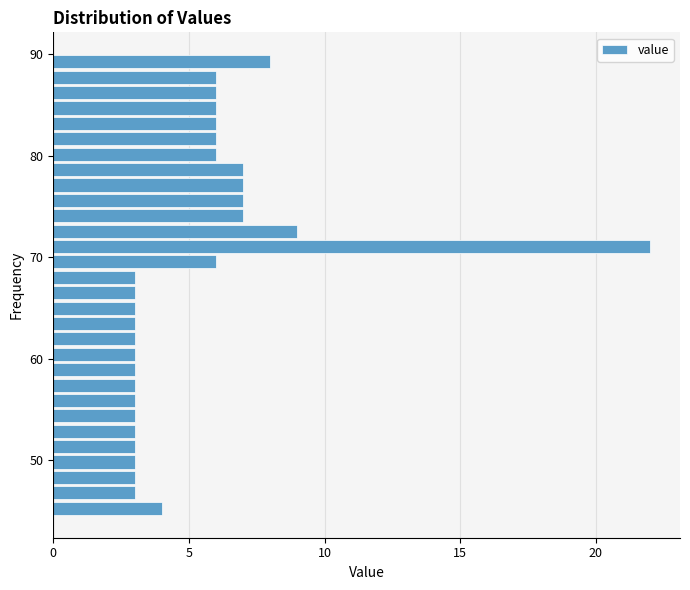

Around what value on the y-axis is the longest bar? Give the approximate position of its centre, as read against the axis.

71